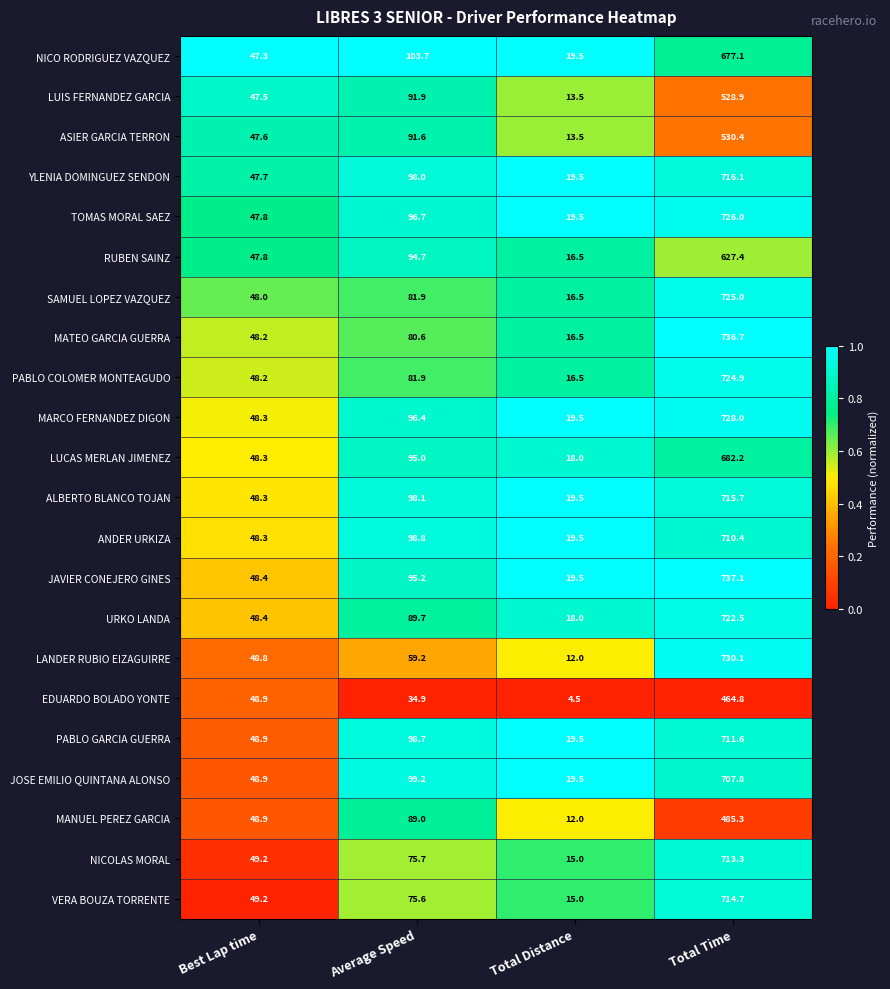

What is the minimum value shown in the chart?

4.5